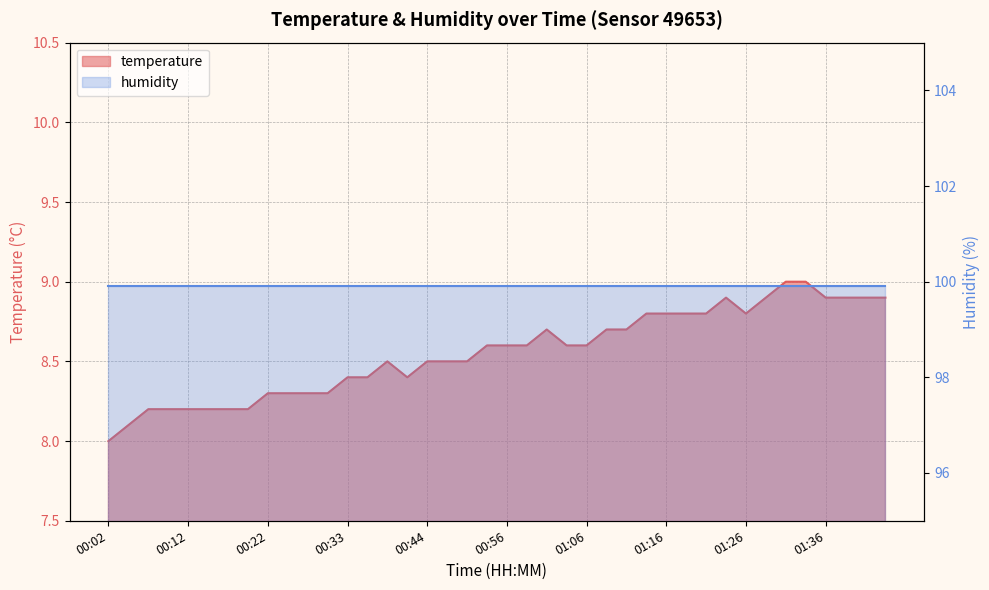

True or false: the data has more than 0 interior local peaks.

True